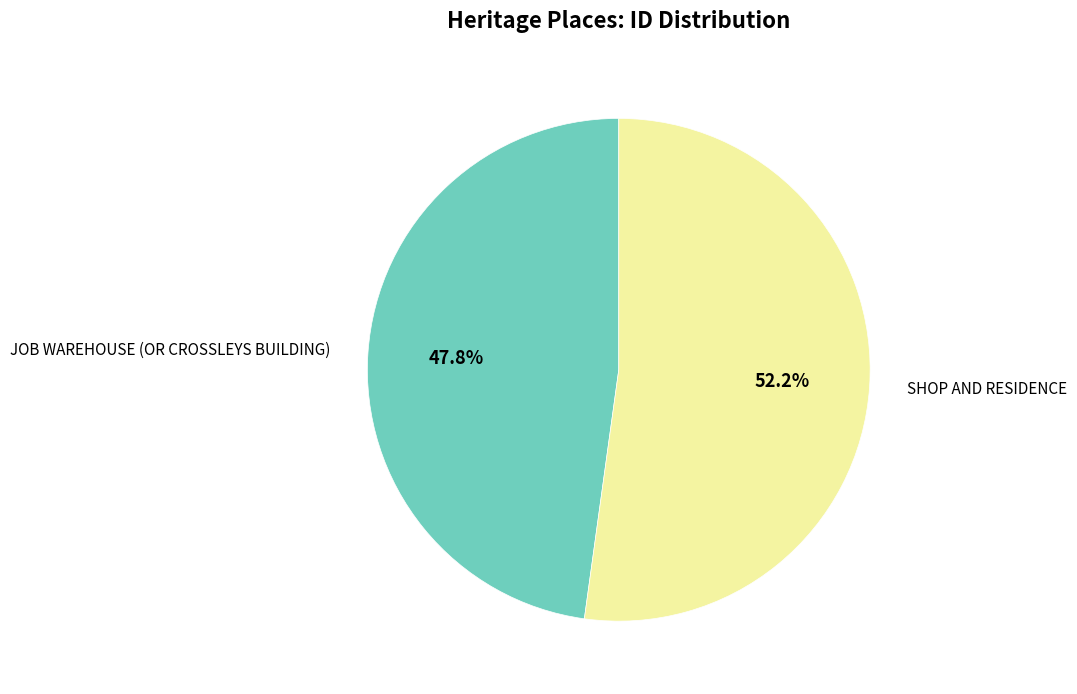

Which category accounts for the majority?

SHOP AND RESIDENCE